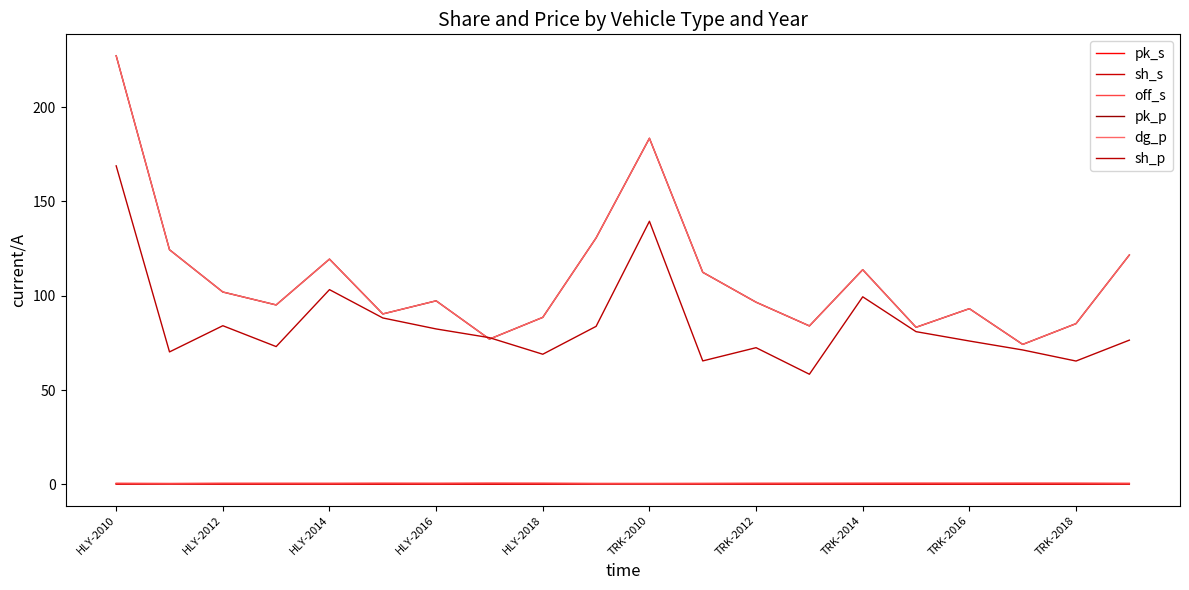

What is the lowest value of the dg_p series?

74.2